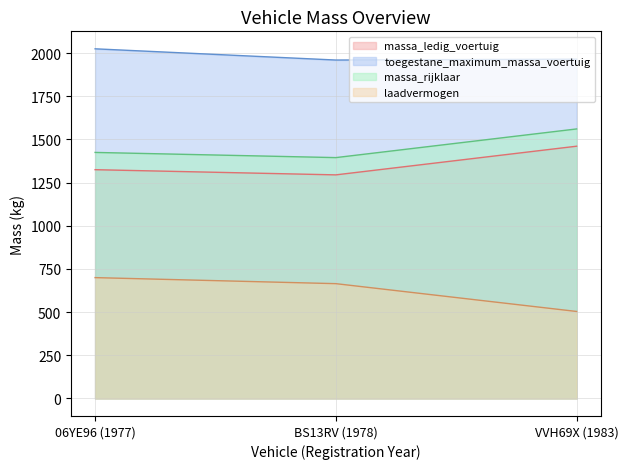

What are all the series names shown in the legend?

massa_ledig_voertuig, toegestane_maximum_massa_voertuig, massa_rijklaar, laadvermogen